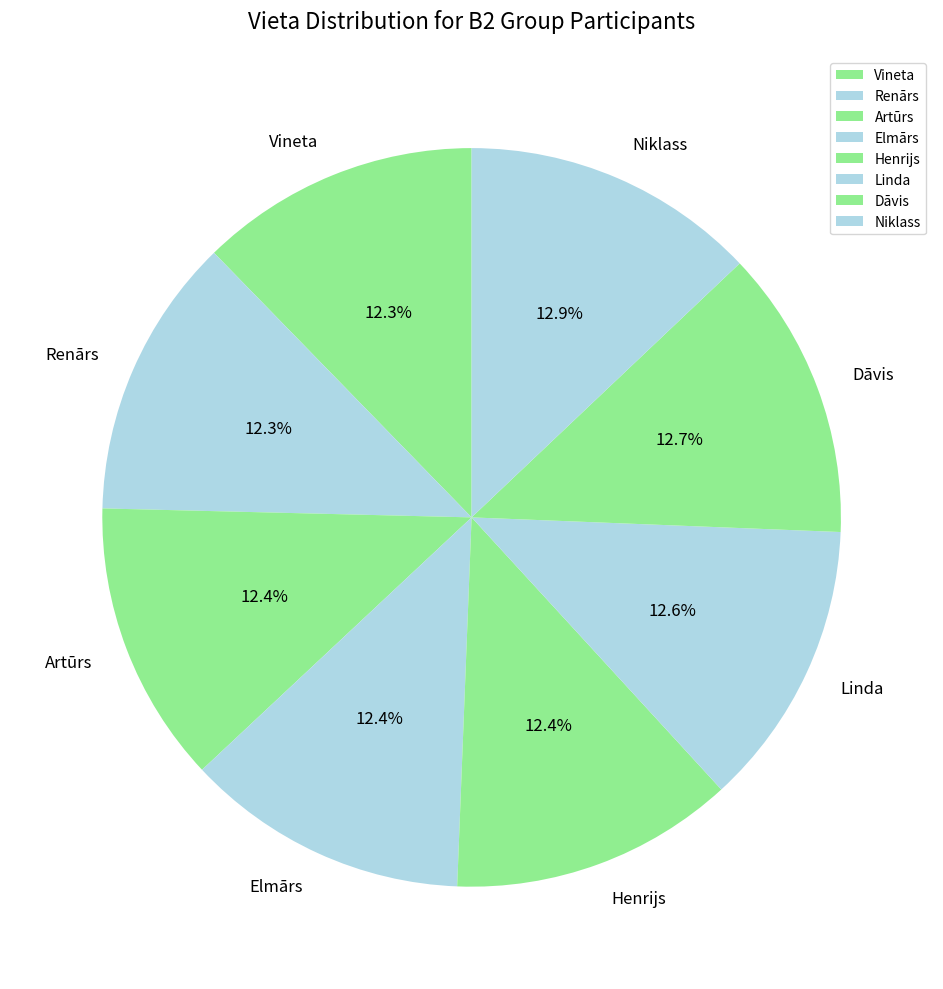

Do Niklass and Henrijs together represent more than half of the pie?

No